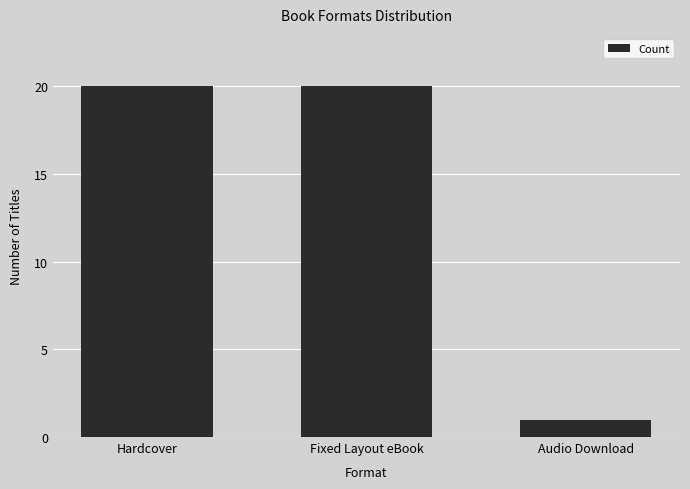

Which category has the lowest value across all series?

Audio Download